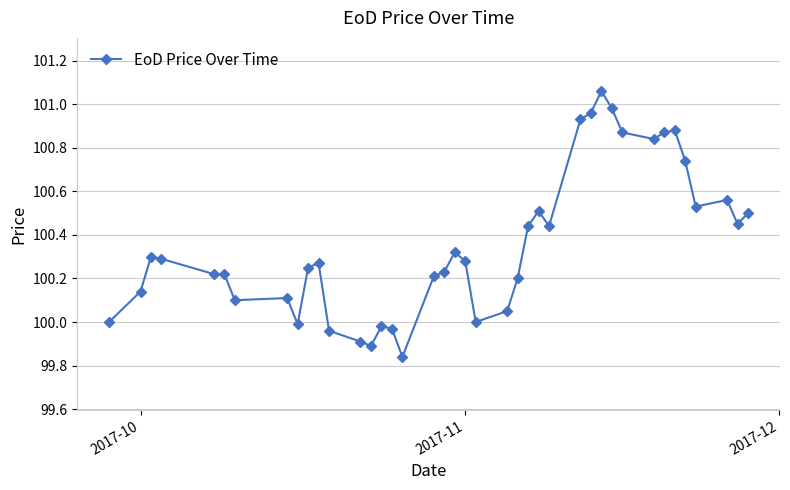

What is the sum of all values?

4014.3